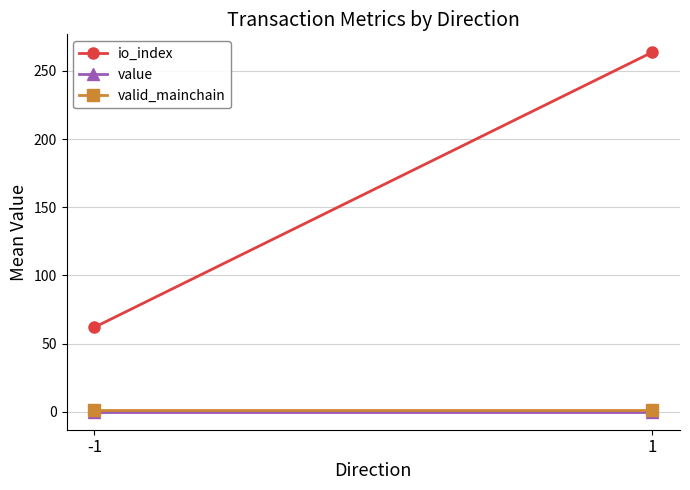

At which label does valid_mainchain reach its minimum?

-1